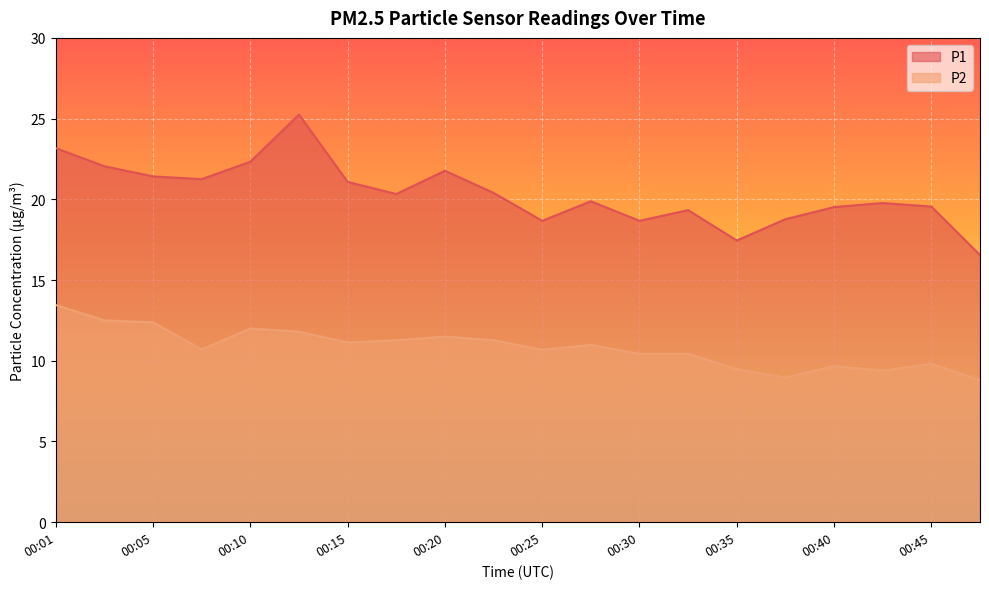

What is the value of the P2 point at the 14th from the left?

10.4